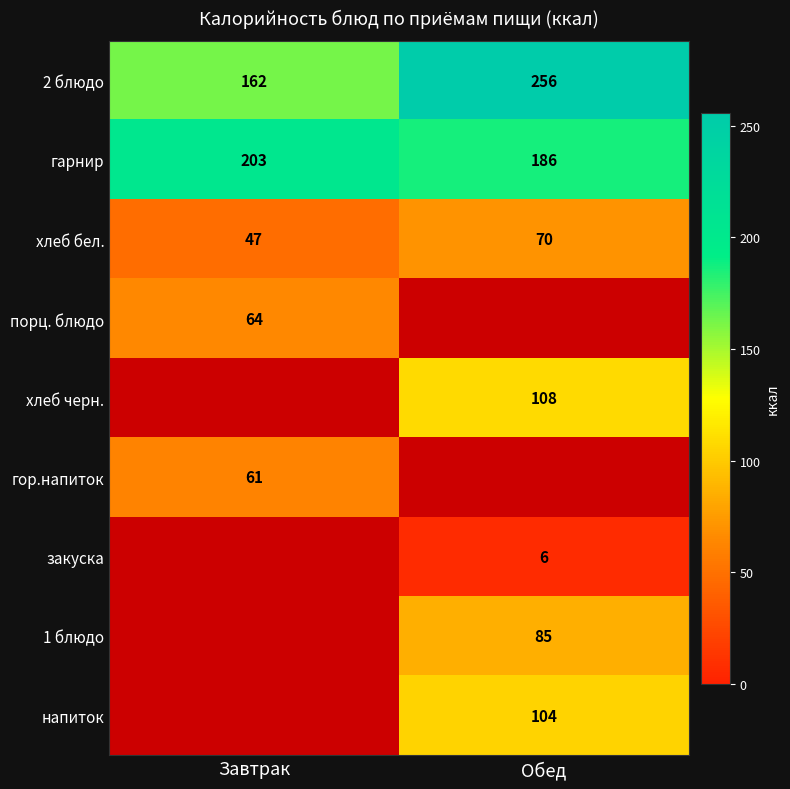

At which label does 2 блюдо reach its peak?

Обед